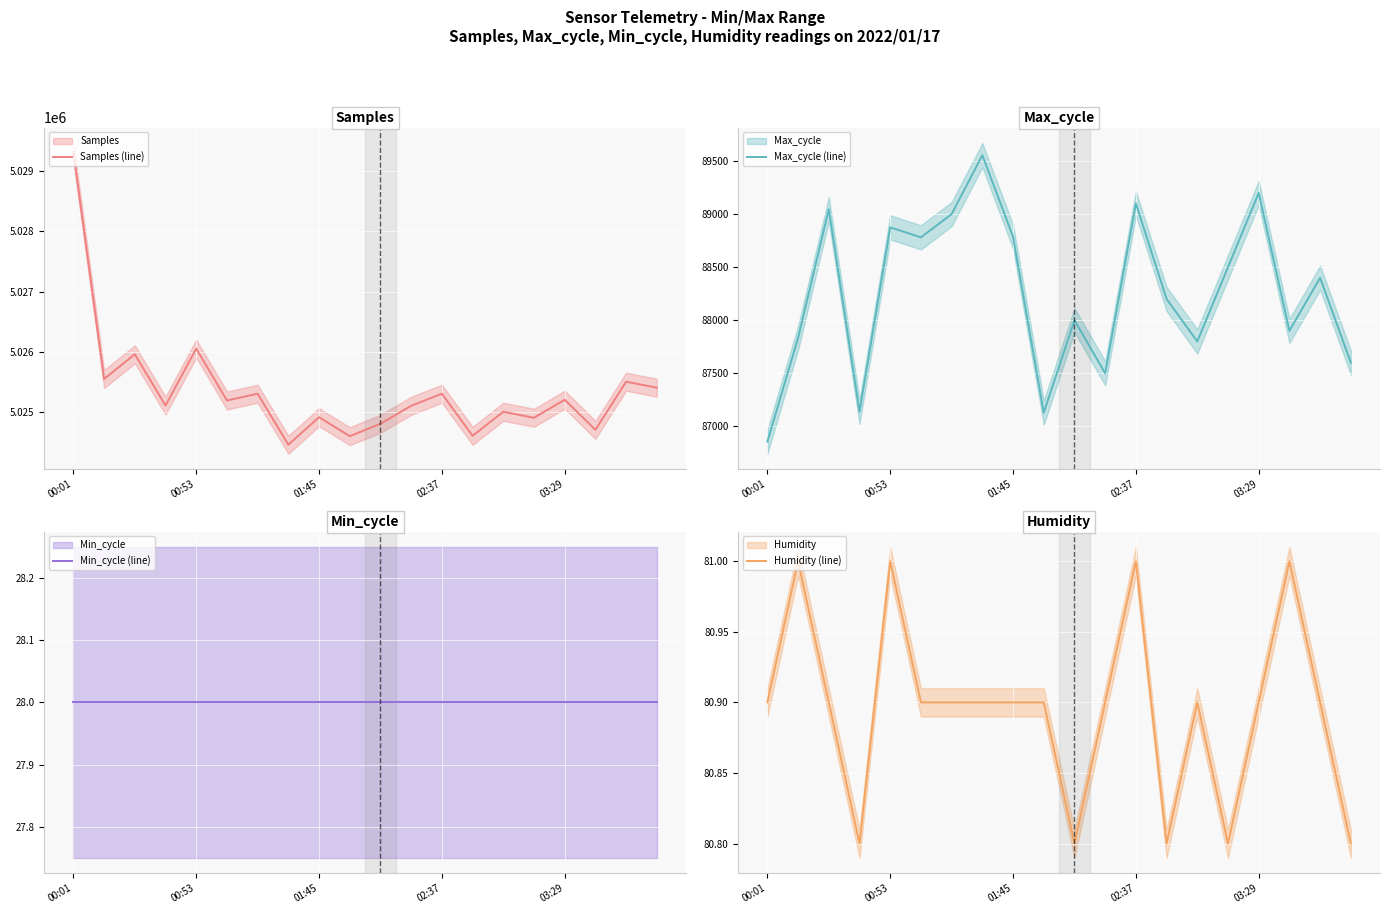

Is it true that Humidity (line) equals 34.4 at 18?

False